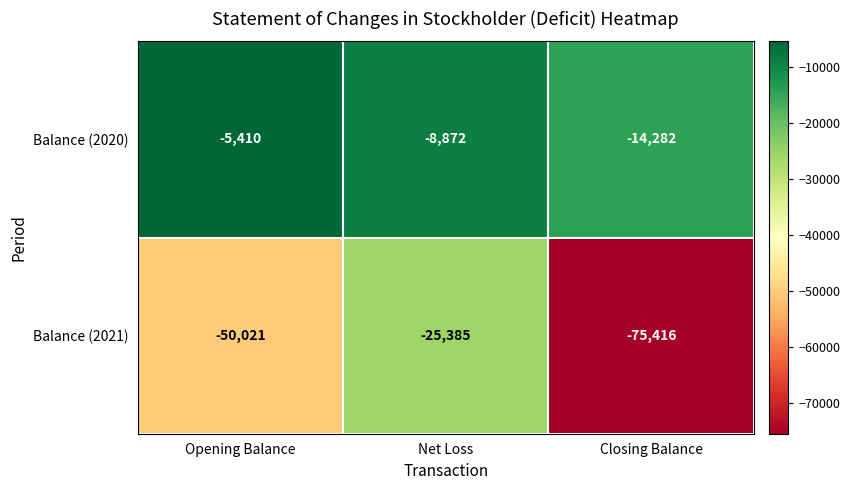

The Balance (2021) series shows -25385 at Net Loss. True or false?

True